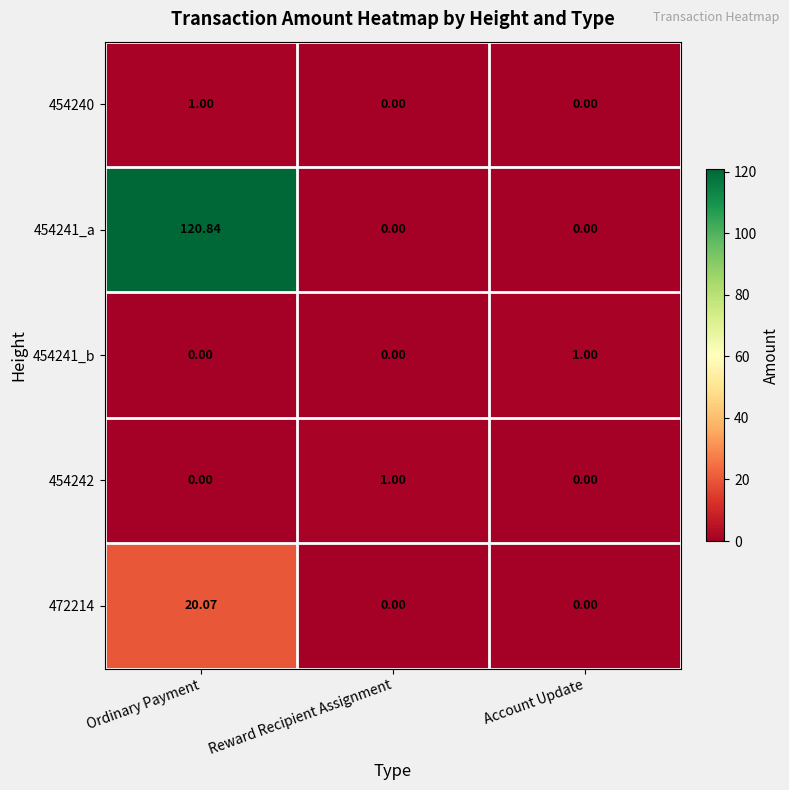

How many data points in 454241_a are above 0?

1